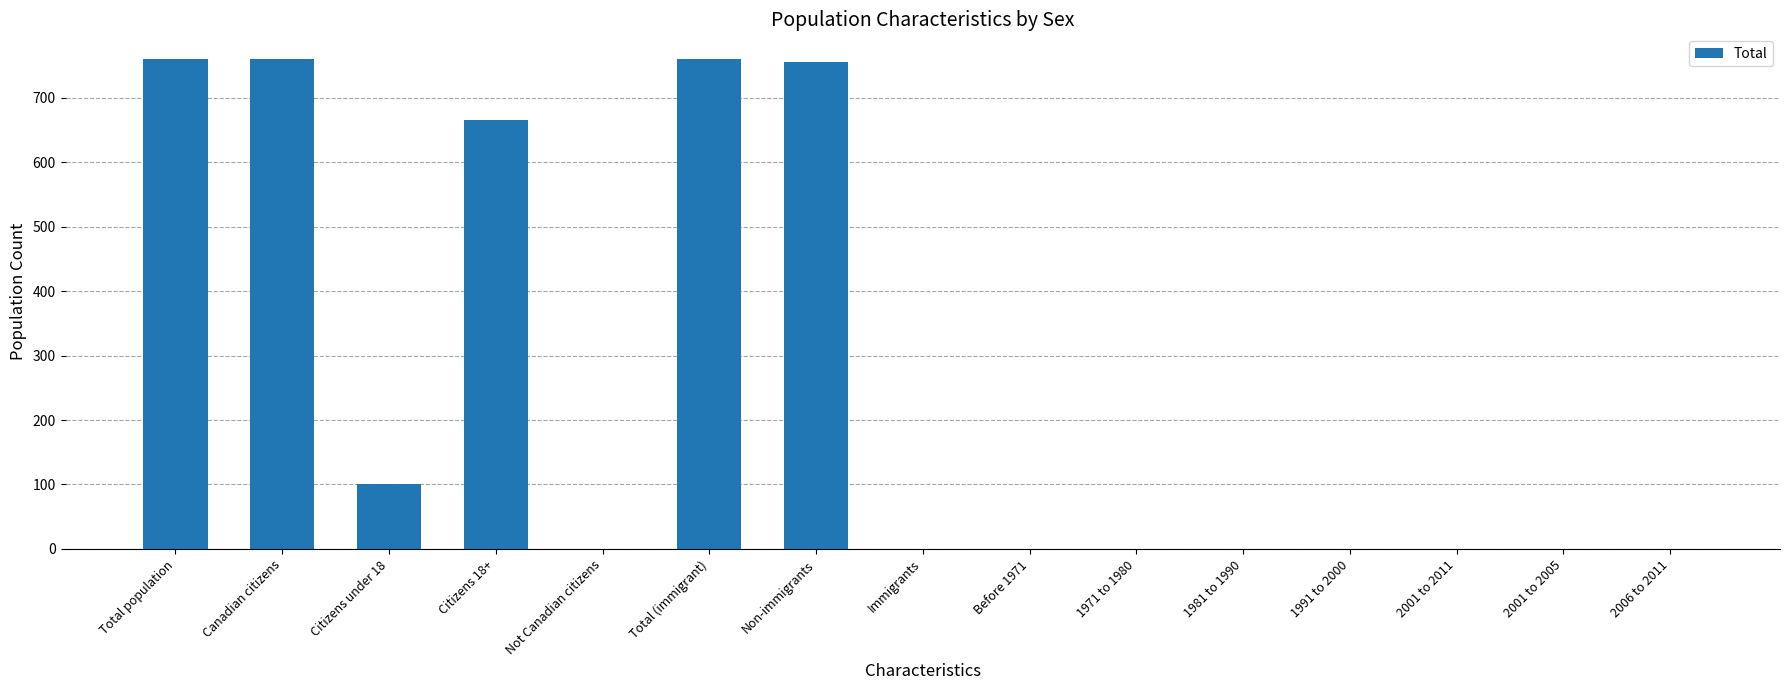

What is the greatest value displayed?

760